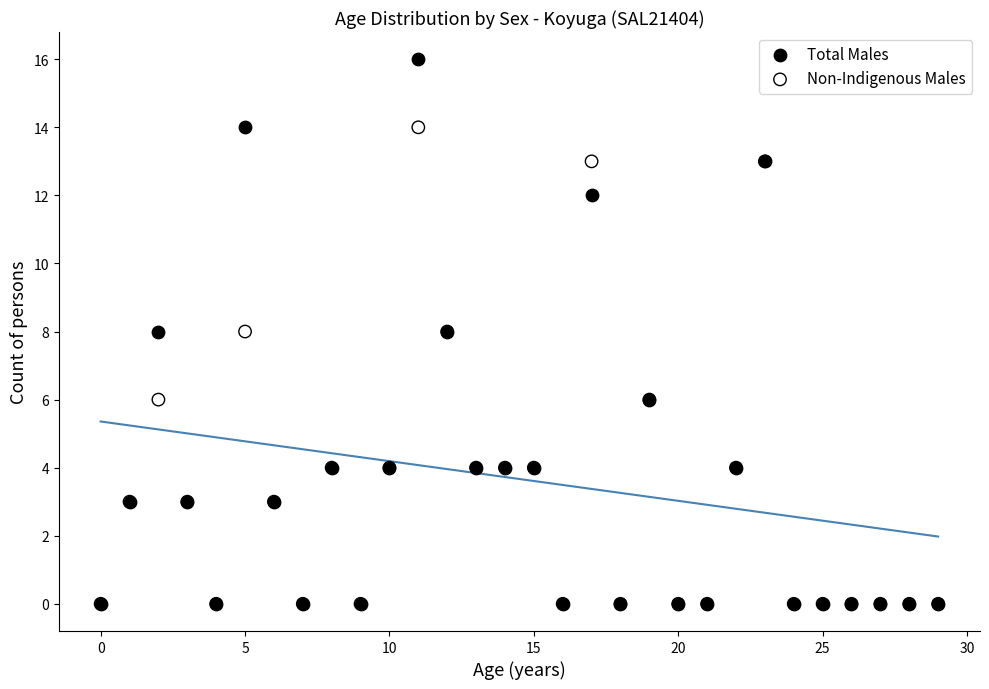

Which series has the largest Y range (max minus min)?

Total Males